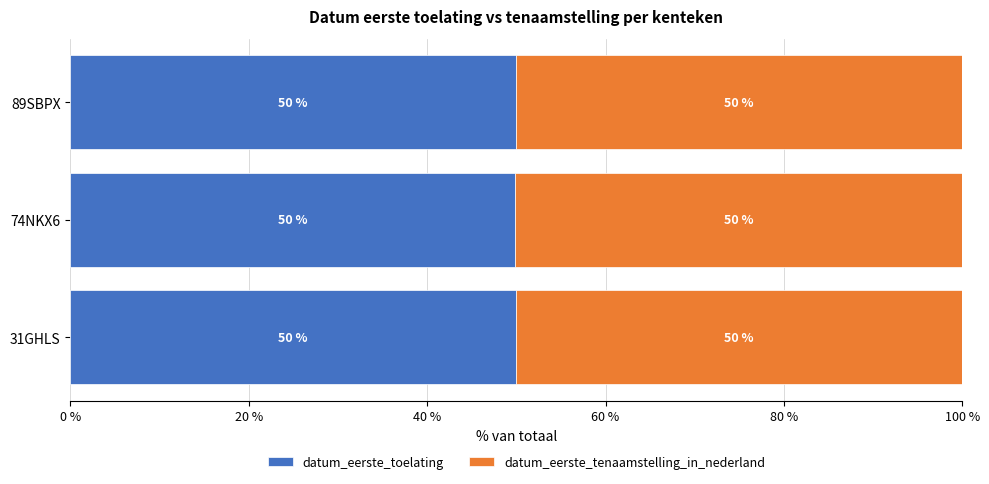

What are all the series names shown in the legend?

datum_eerste_toelating, datum_eerste_tenaamstelling_in_nederland